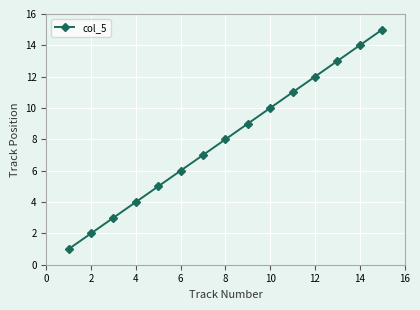

What is the minimum value shown in the chart?

1